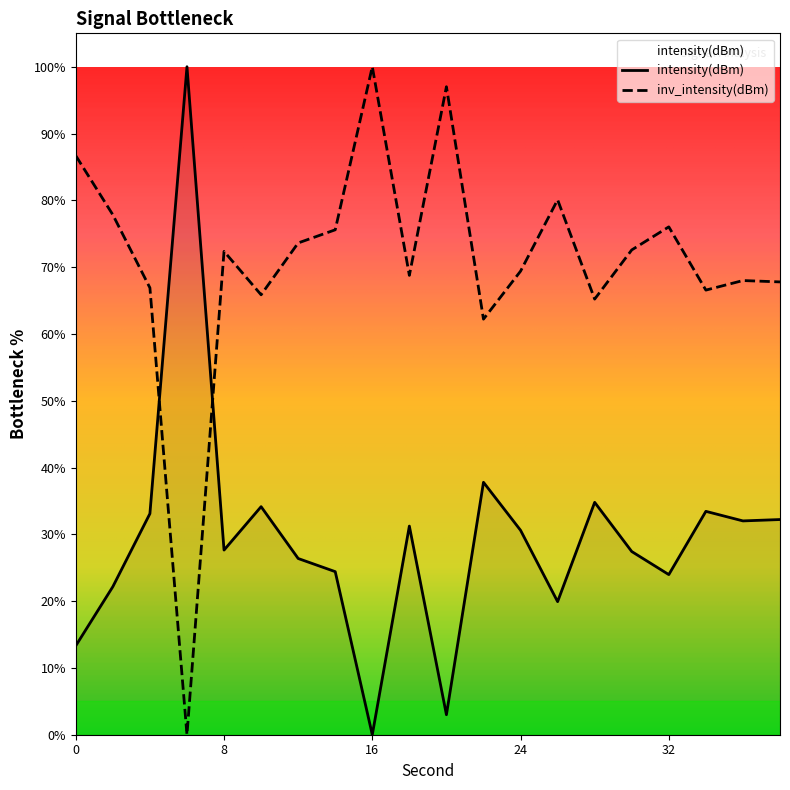

At which category does the chart reach its minimum across all series?

16